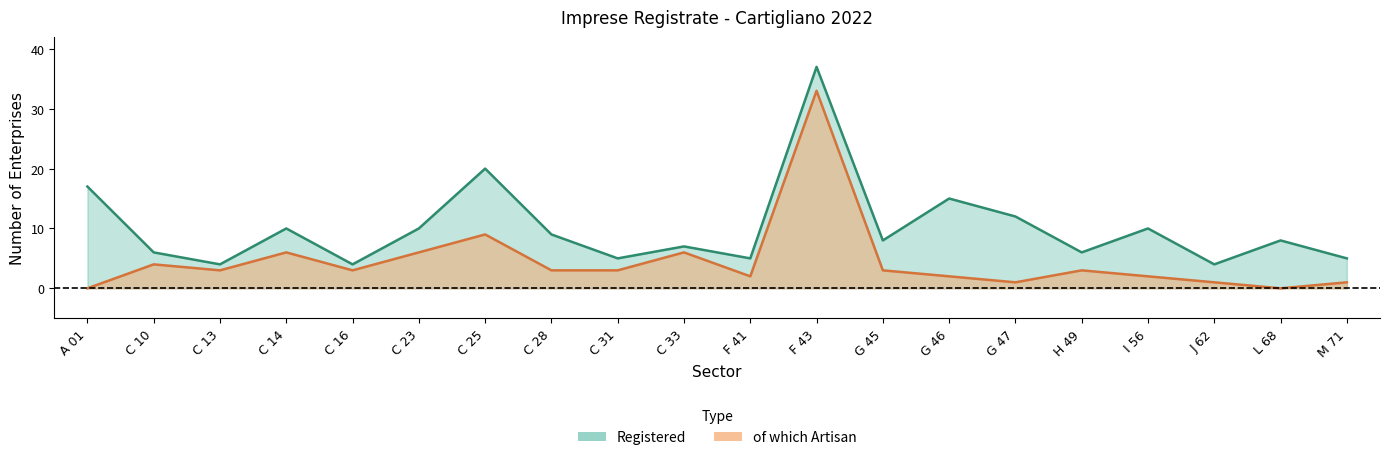

Which series has the largest total across all categories?

Registered